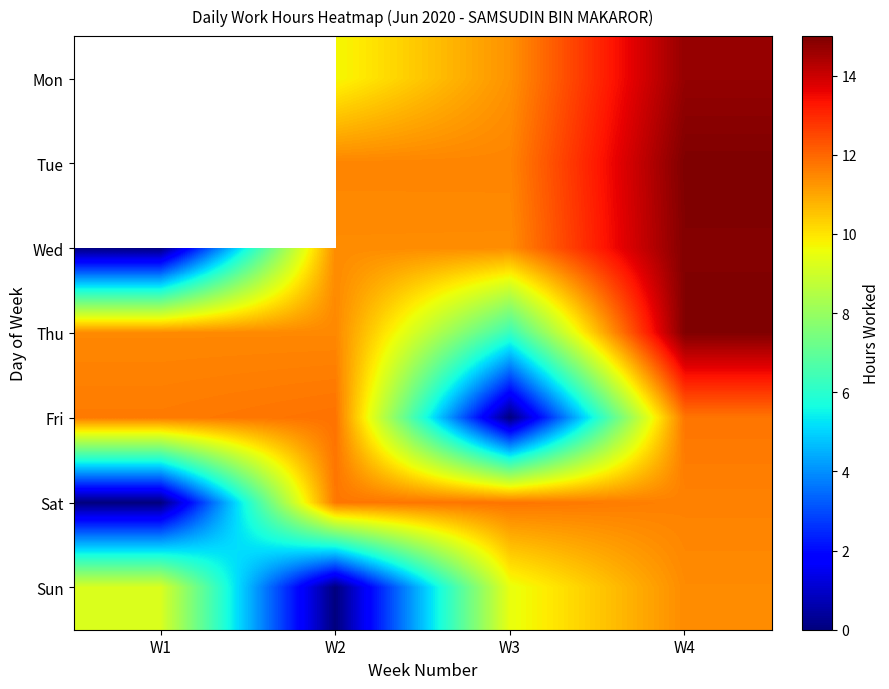

How many Mon values are between 9 and 14?

2